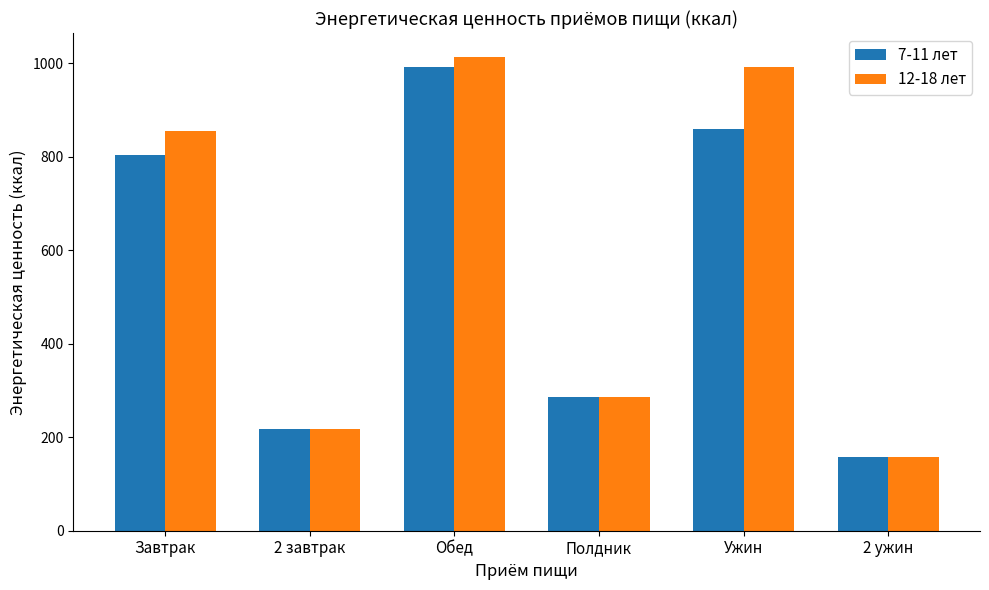

How many bars are there in each group?

2